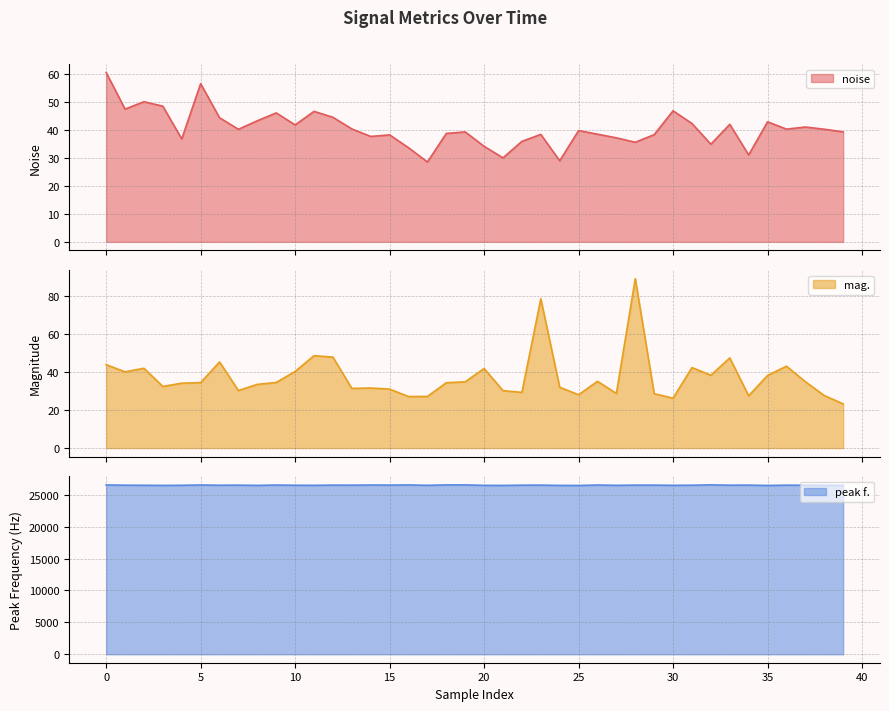

True or false: noise and peak f. cross at least once.

False